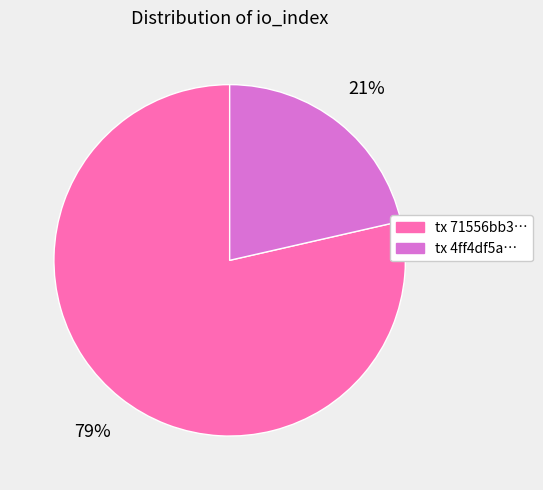

To the nearest percent, what is the average slice percentage?

50%